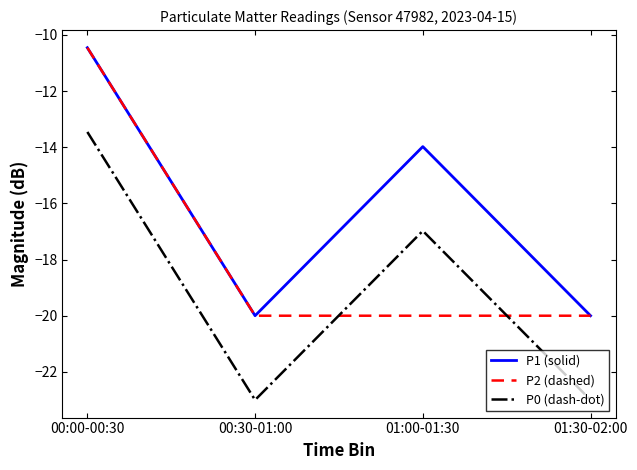

At which label does P2 (dashed) reach its peak?

00:00-00:30